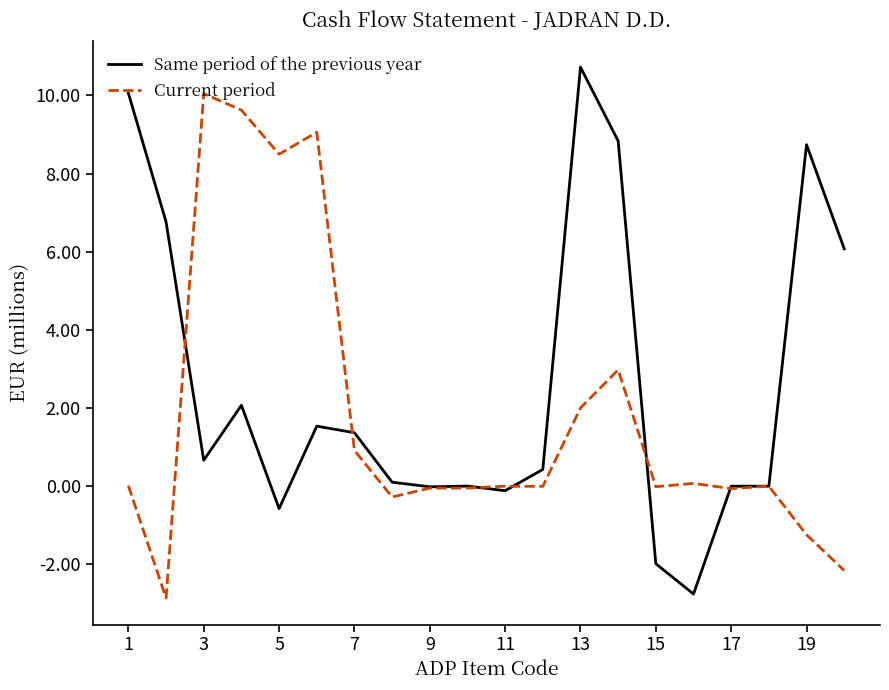

List the series in order of their overall mean, lowest first.

Current period, Same period of the previous year